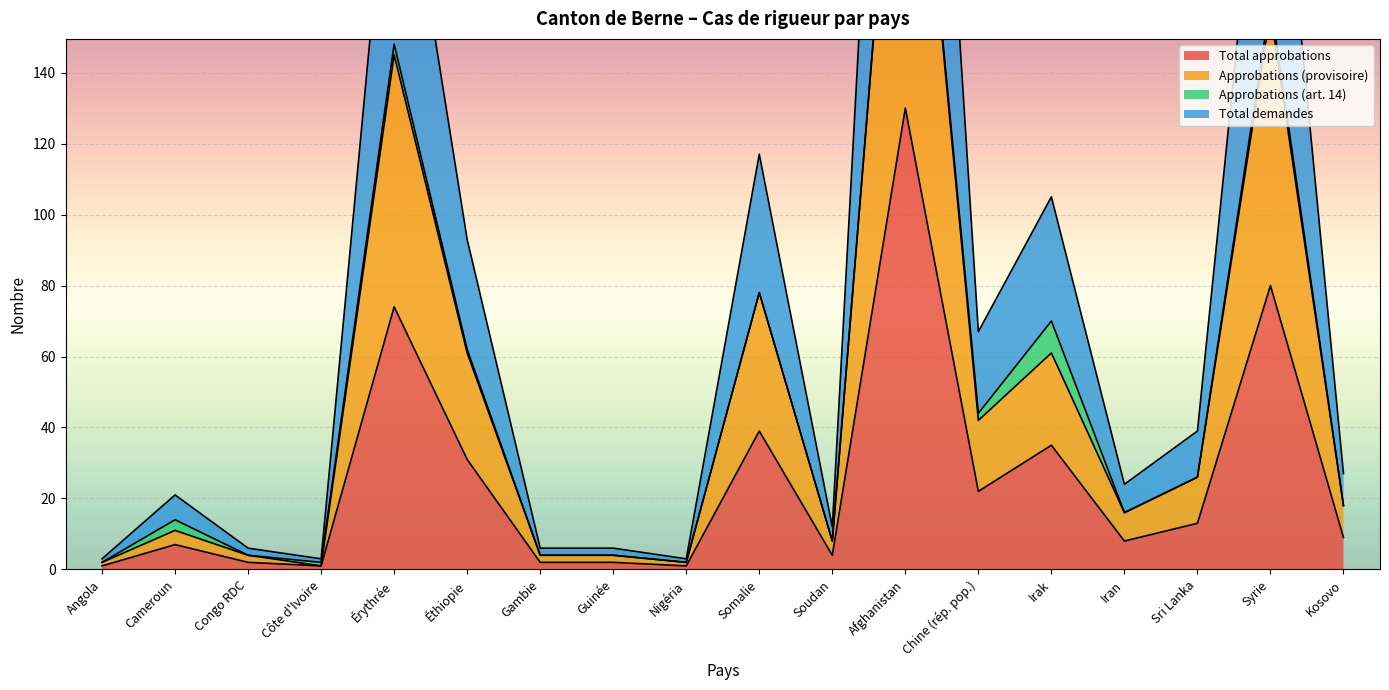

At how many categories does at least one series exceed 124?

3